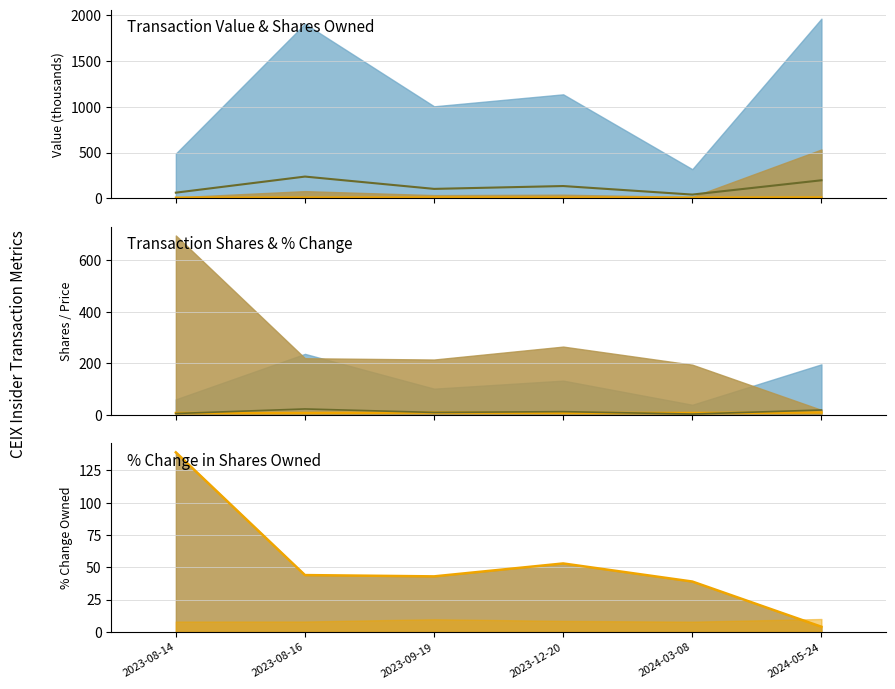

How many values in the transactionPricePerShare series are below 8?

1